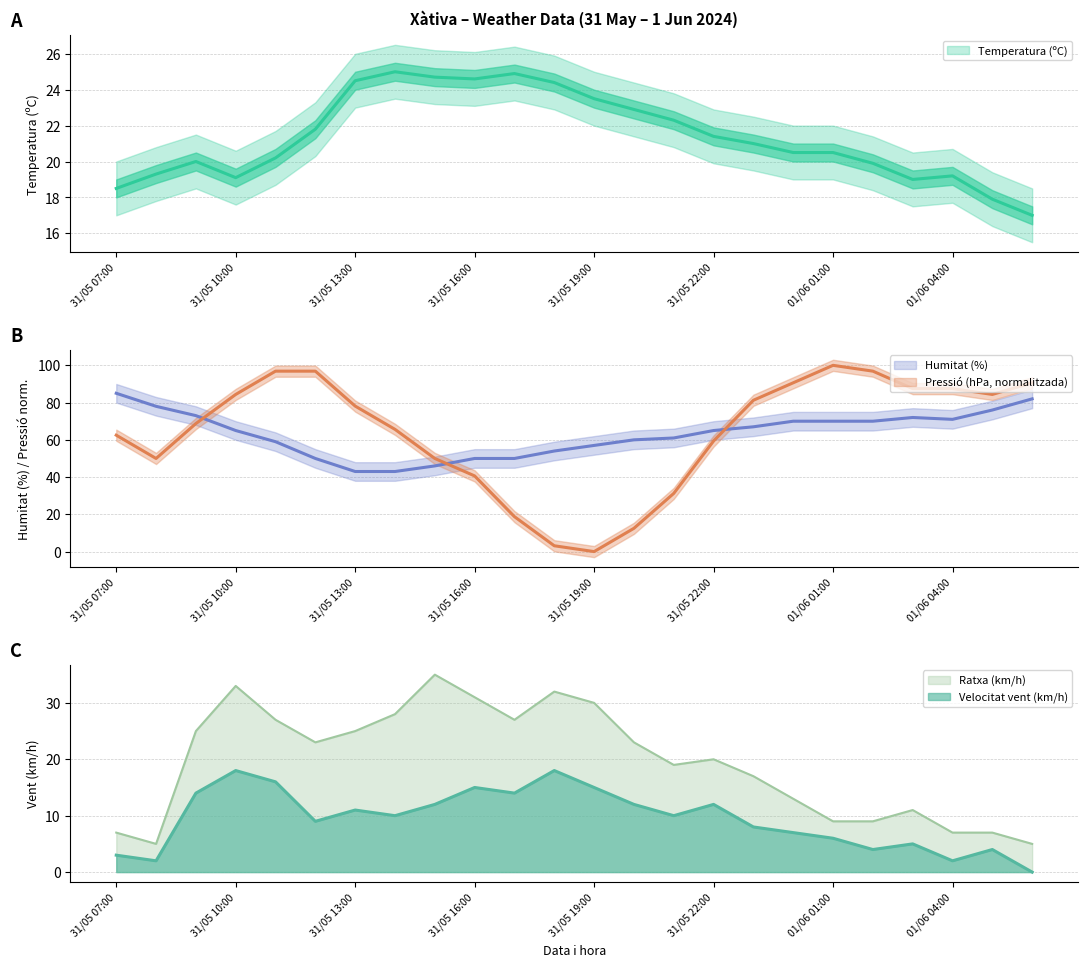

Reading left to right, transcribe all the data shown in this chart.

Temperatura (ºC): 31/05 07:00=18.5	31/05 08:00=19.3	31/05 09:00=20.0	31/05 10:00=19.1	31/05 11:00=20.2	31/05 12:00=21.8	31/05 13:00=24.5	31/05 14:00=25.0	31/05 15:00=24.7	31/05 16:00=24.6	31/05 17:00=24.9	31/05 18:00=24.4	31/05 19:00=23.5	31/05 20:00=22.9	31/05 21:00=22.3	31/05 22:00=21.4	31/05 23:00=21.0	01/06 00:00=20.5	01/06 01:00=20.5	01/06 02:00=19.9	01/06 03:00=19.0	01/06 04:00=19.2	01/06 05:00=17.9	01/06 06:00=17.0
Humitat (%): 31/05 07:00=85.0	31/05 08:00=78.0	31/05 09:00=73.0	31/05 10:00=65.0	31/05 11:00=59.0	31/05 12:00=50.0	31/05 13:00=43.0	31/05 14:00=43.0	31/05 15:00=46.0	31/05 16:00=50.0	31/05 17:00=50.0	31/05 18:00=54.0	31/05 19:00=57.0	31/05 20:00=60.0	31/05 21:00=61.0	31/05 22:00=65.0	31/05 23:00=67.0	01/06 00:00=70.0	01/06 01:00=70.0	01/06 02:00=70.0	01/06 03:00=72.0	01/06 04:00=71.0	01/06 05:00=76.0	01/06 06:00=82.0
Pressió (hPa): 31/05 07:00=62.5	31/05 08:00=50.0	31/05 09:00=68.7	31/05 10:00=84.4	31/05 11:00=96.9	31/05 12:00=96.9	31/05 13:00=78.1	31/05 14:00=65.6	31/05 15:00=50.0	31/05 16:00=40.6	31/05 17:00=18.7	31/05 18:00=3.1	31/05 19:00=0.0	31/05 20:00=12.5	31/05 21:00=31.3	31/05 22:00=59.4	31/05 23:00=81.2	01/06 00:00=90.6	01/06 01:00=100.0	01/06 02:00=96.9	01/06 03:00=87.5	01/06 04:00=87.5	01/06 05:00=84.4	01/06 06:00=90.6
Velocitat vent (km/h): 31/05 07:00=3.0	31/05 08:00=2.0	31/05 09:00=14.0	31/05 10:00=18.0	31/05 11:00=16.0	31/05 12:00=9.0	31/05 13:00=11.0	31/05 14:00=10.0	31/05 15:00=12.0	31/05 16:00=15.0	31/05 17:00=14.0	31/05 18:00=18.0	31/05 19:00=15.0	31/05 20:00=12.0	31/05 21:00=10.0	31/05 22:00=12.0	31/05 23:00=8.0	01/06 00:00=7.0	01/06 01:00=6.0	01/06 02:00=4.0	01/06 03:00=5.0	01/06 04:00=2.0	01/06 05:00=4.0	01/06 06:00=0.0
Ratxa (km/h): 31/05 07:00=7.0	31/05 08:00=5.0	31/05 09:00=25.0	31/05 10:00=33.0	31/05 11:00=27.0	31/05 12:00=23.0	31/05 13:00=25.0	31/05 14:00=28.0	31/05 15:00=35.0	31/05 16:00=31.0	31/05 17:00=27.0	31/05 18:00=32.0	31/05 19:00=30.0	31/05 20:00=23.0	31/05 21:00=19.0	31/05 22:00=20.0	31/05 23:00=17.0	01/06 00:00=13.0	01/06 01:00=9.0	01/06 02:00=9.0	01/06 03:00=11.0	01/06 04:00=7.0	01/06 05:00=7.0	01/06 06:00=5.0